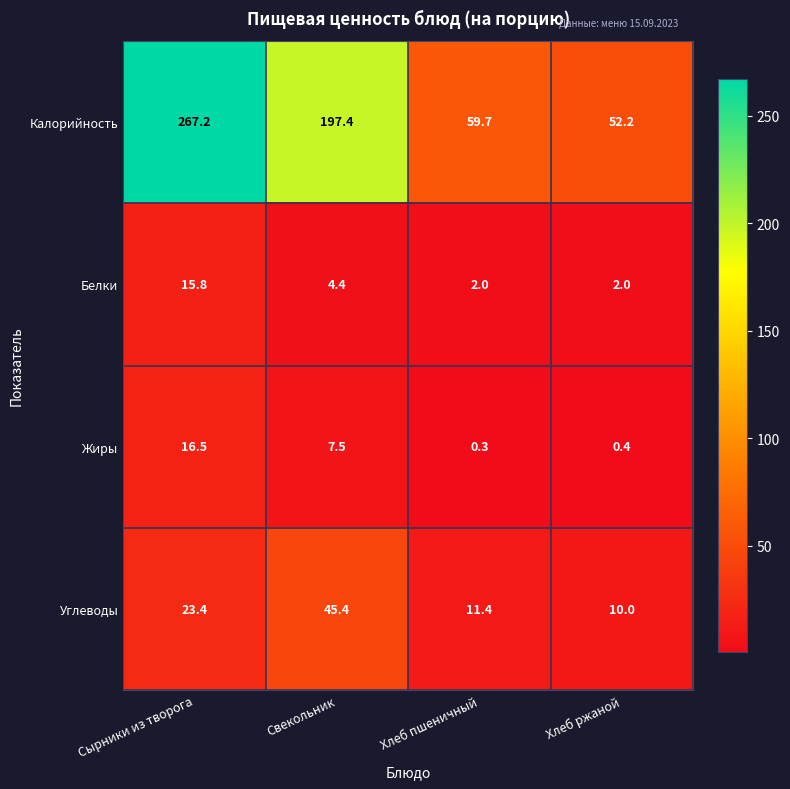

Between Свекольник and Хлеб ржаной, which series saw the biggest shift?

Калорийность